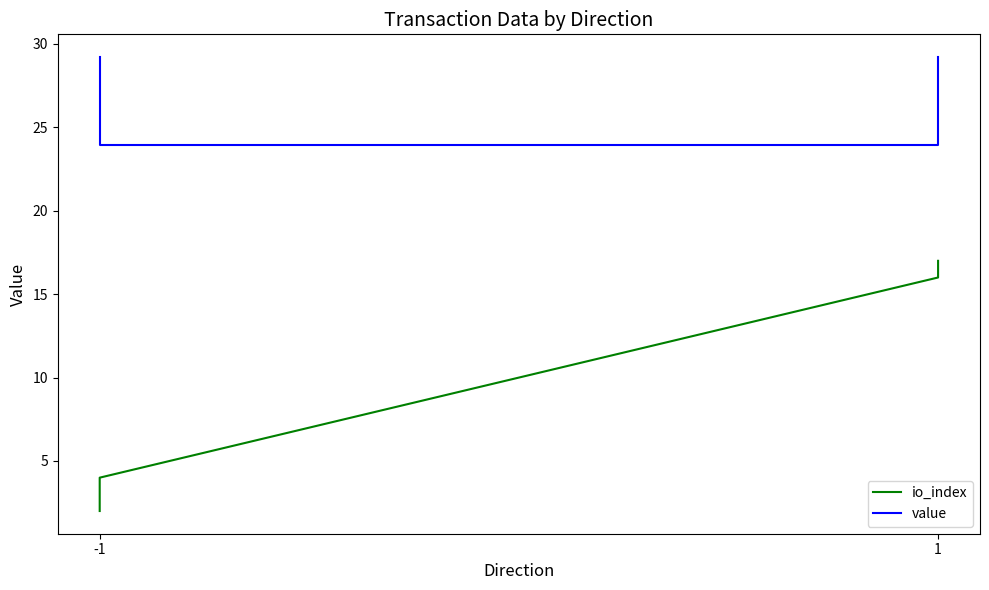

How many categories are shown in the chart?

4